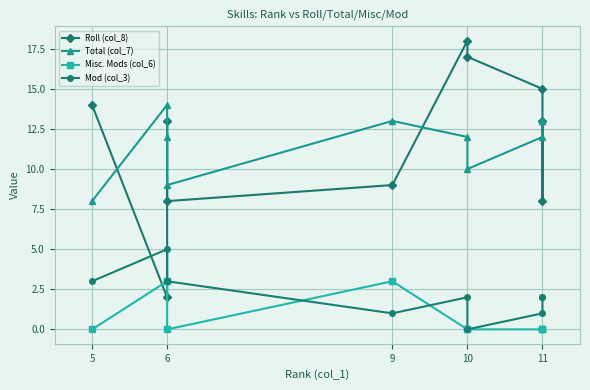

What are all the series names shown in the legend?

Roll (col_8), Total (col_7), Misc. Mods (col_6), Mod (col_3)